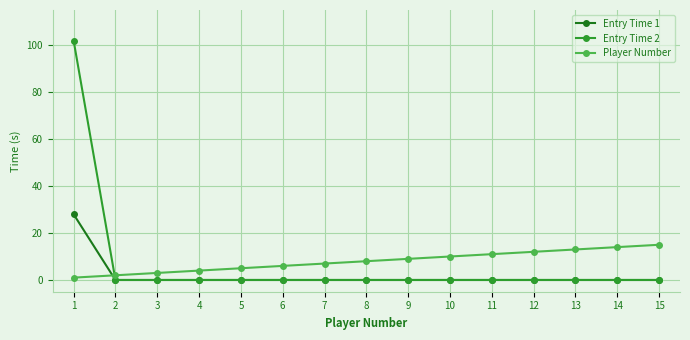

What is the highest value of the Entry Time 2 series?

102